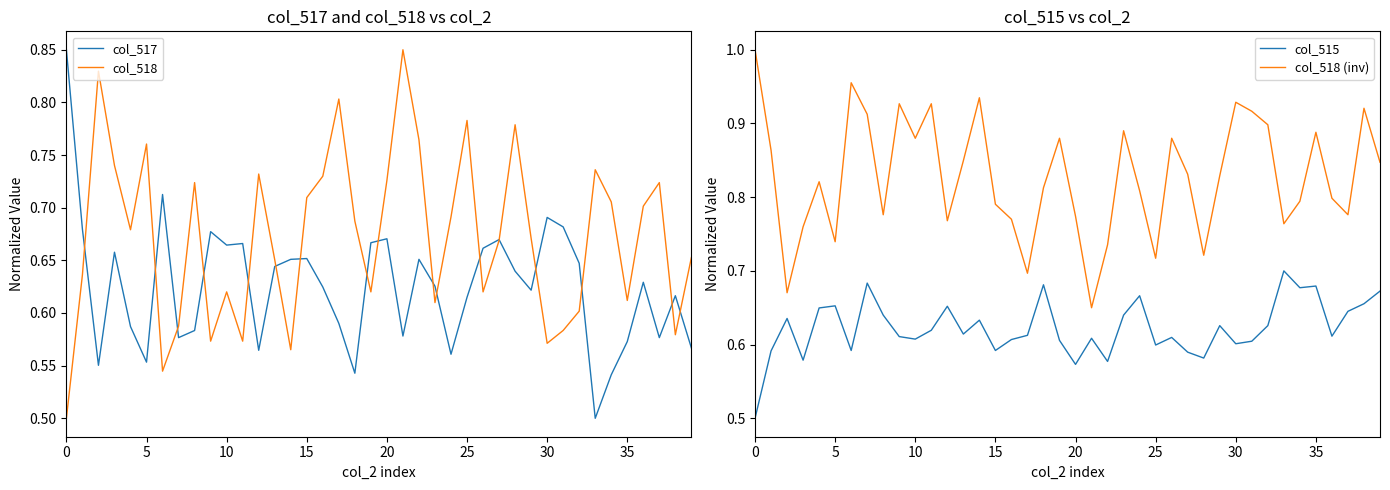

Is the value of col_518 at 30 greater than the value of col_517 at 15?

No